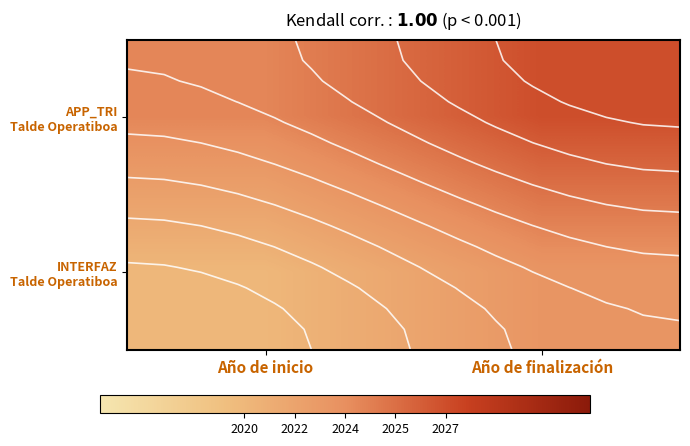

Between Año de inicio and Año de finalización, which is larger?

Año de finalización